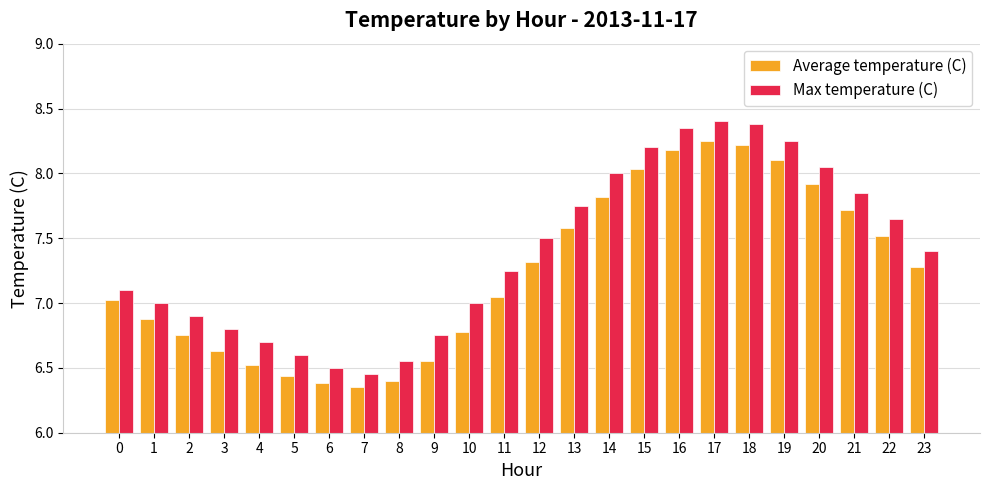

What are all the series names shown in the legend?

Average temperature (C), Max temperature (C)